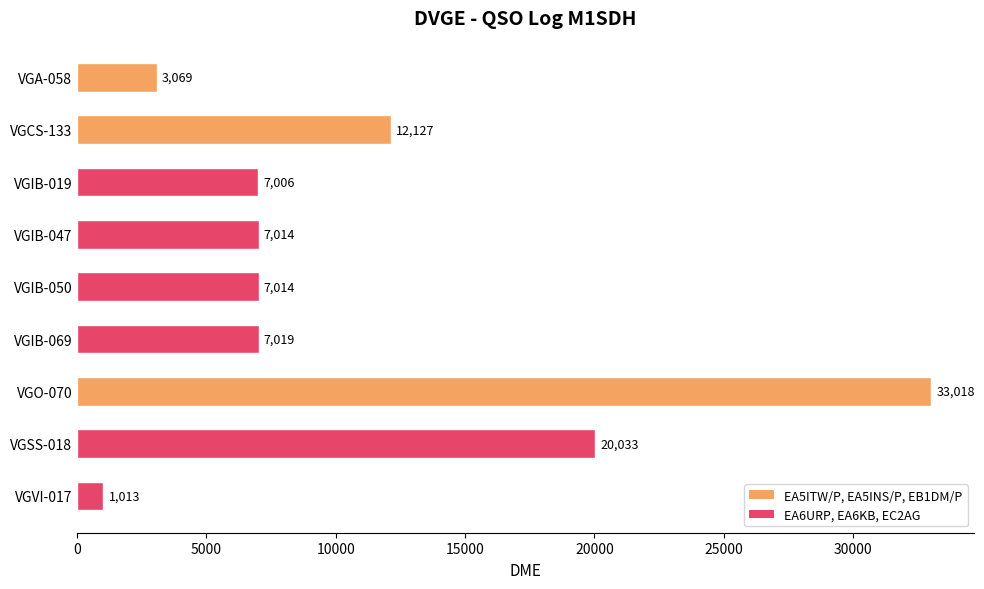

How many values are below 7014?

3